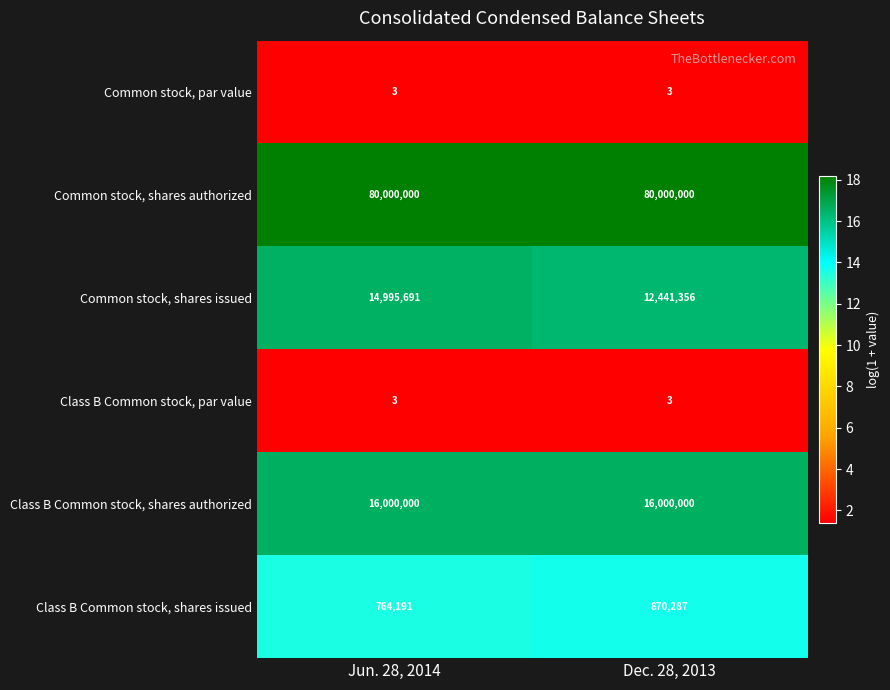

At how many categories does at least one series exceed 3?

2